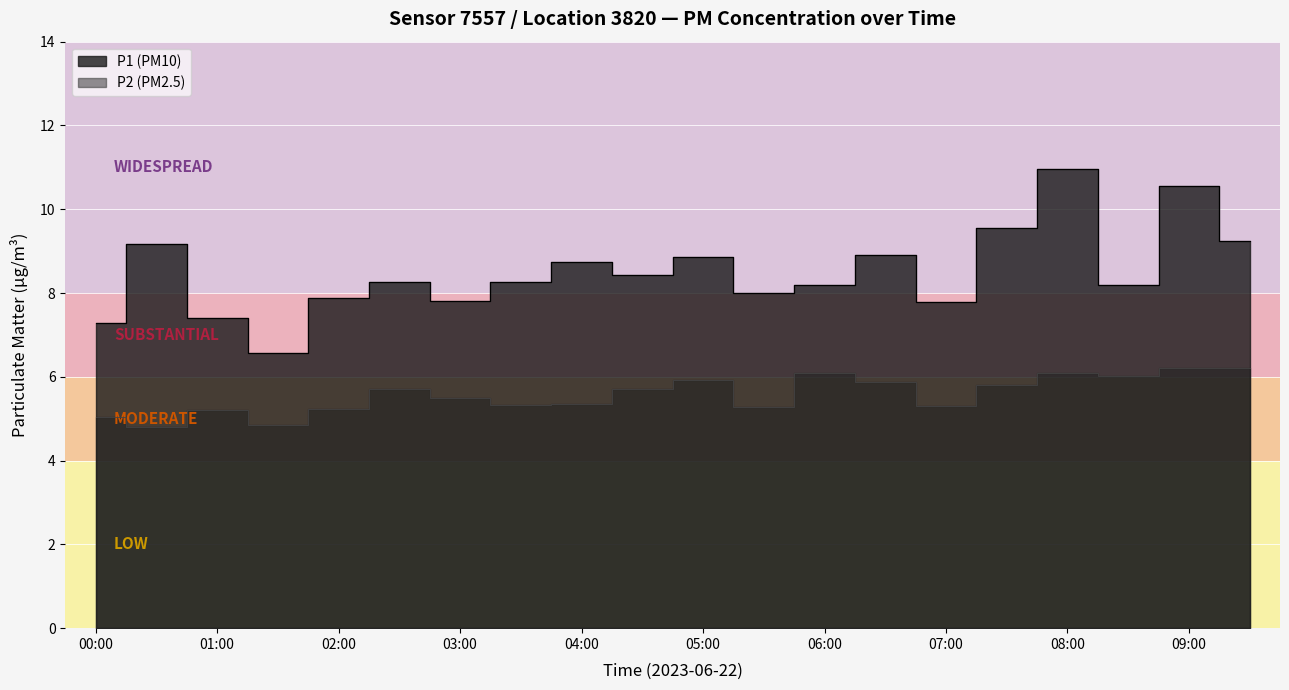

What are all the series names shown in the legend?

P1, P2